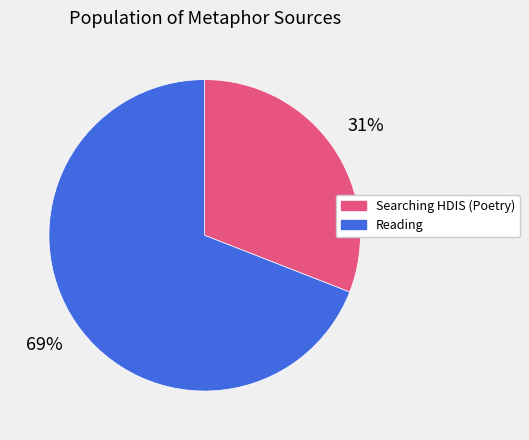

To the nearest percent, what is the difference between the Reading and Searching HDIS (Poetry) slice percentages?

38%